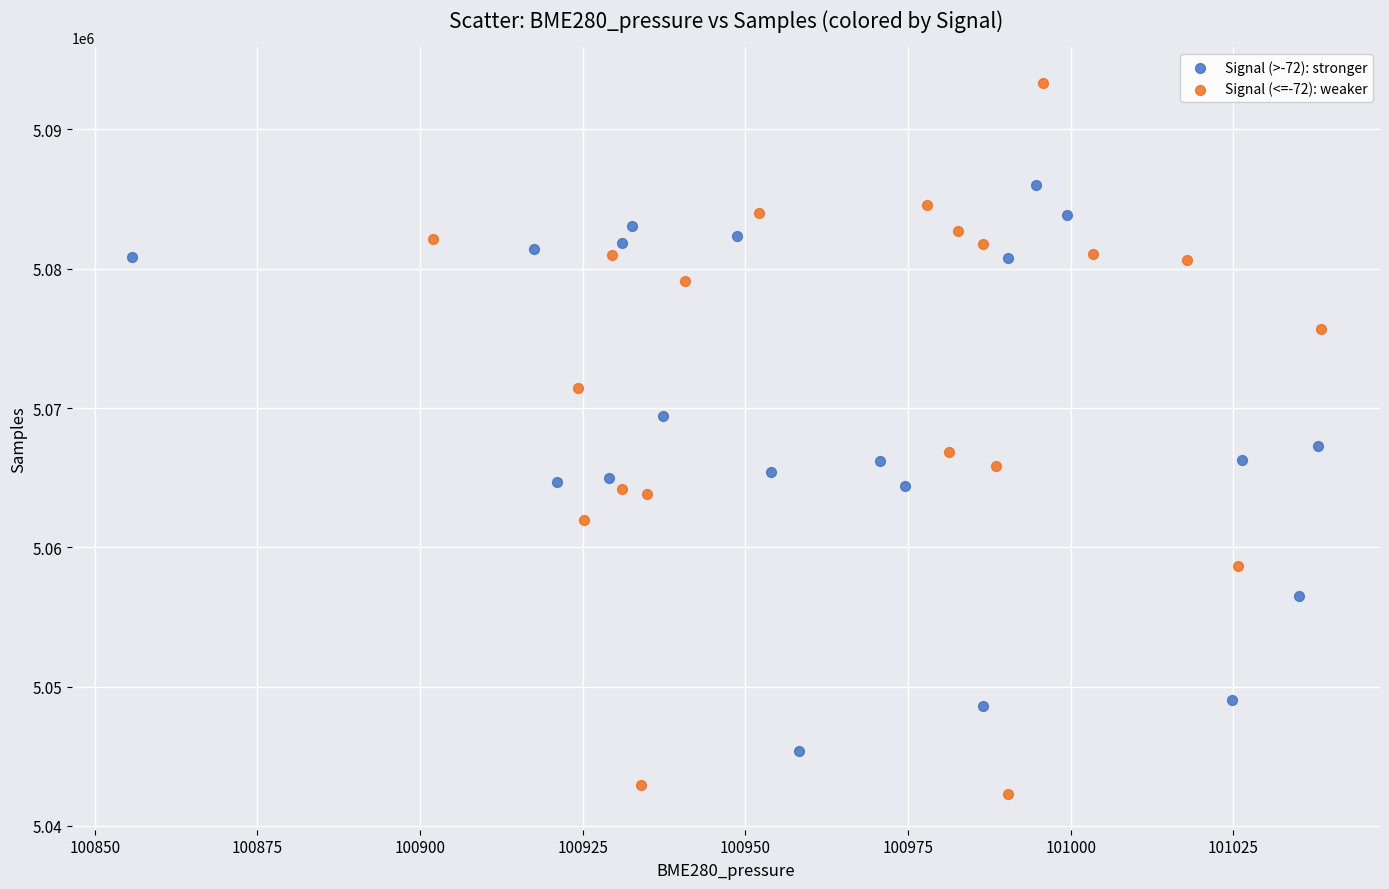

Which series reaches the minimum Y coordinate?

Signal (<=-72): weaker